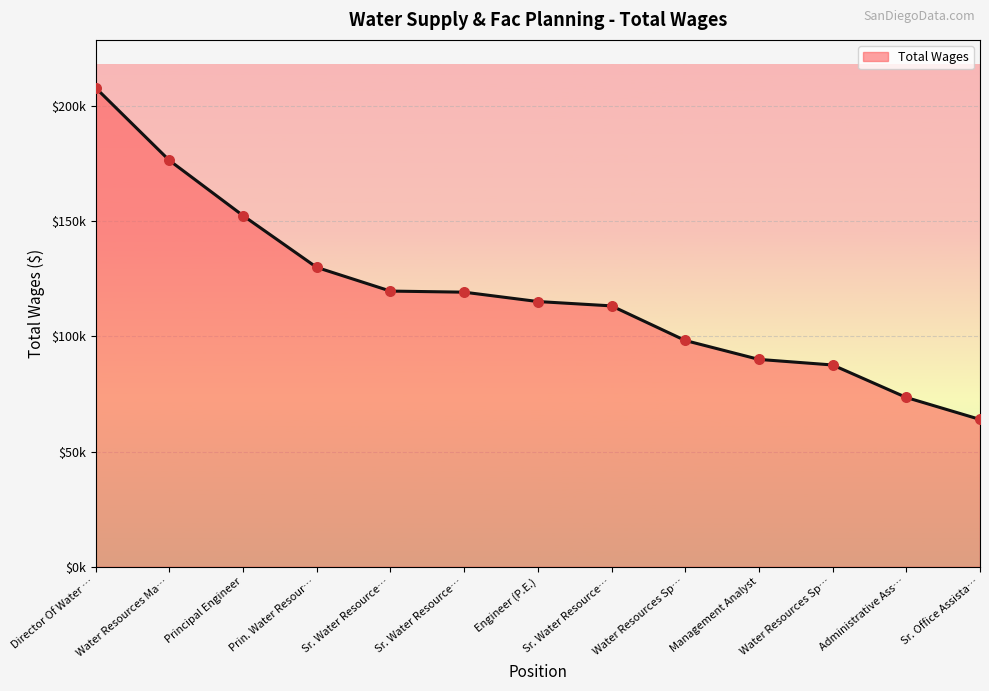

What is the change in value from Principal Engineer to Engineer (P.E.)?

-37311